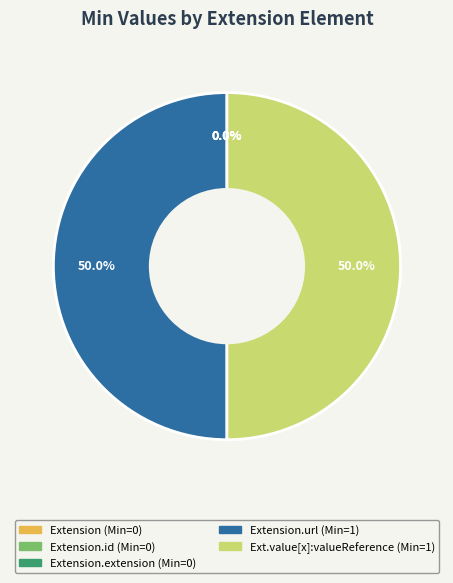

The Extension slice represents 14% of the pie. True or false?

False